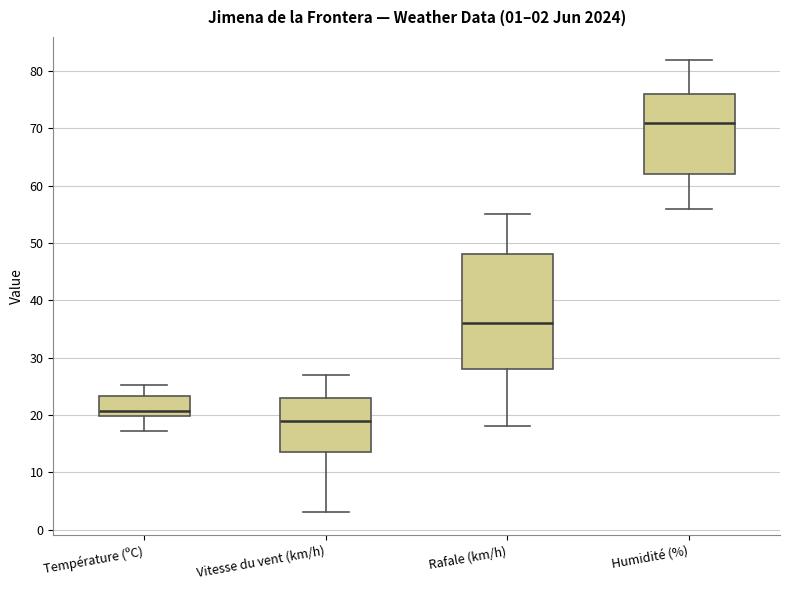

Which box has the highest median line?

Humidité (%)